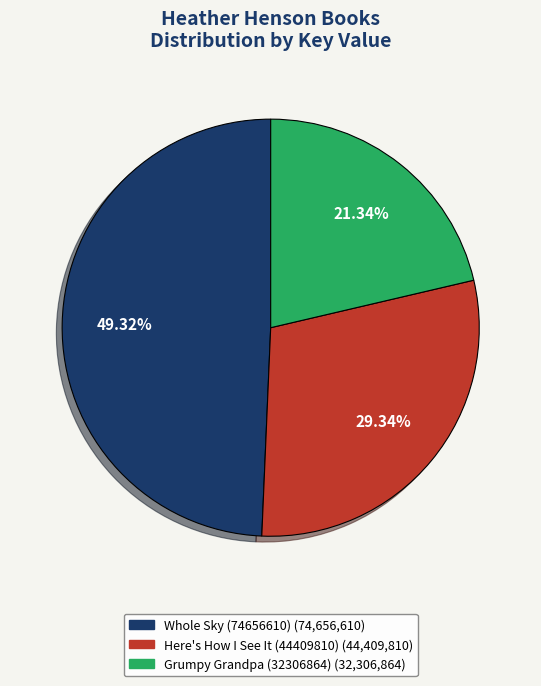

To the nearest percent, what is the difference between the Grumpy Grandpa (32306864) and Here's How I See It (44409810) slice percentages?

8%